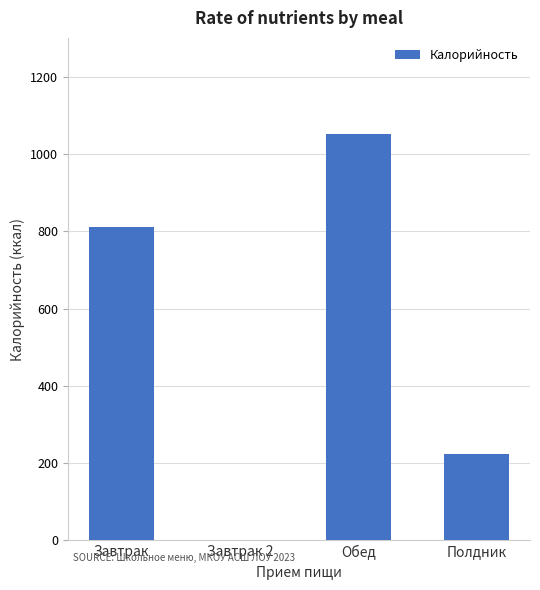

Count the number of data series in this chart.

1